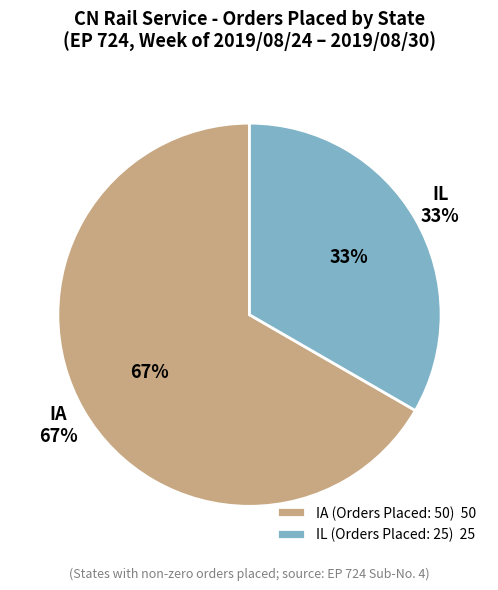

Rank the categories by value from highest to lowest.

IA, IL